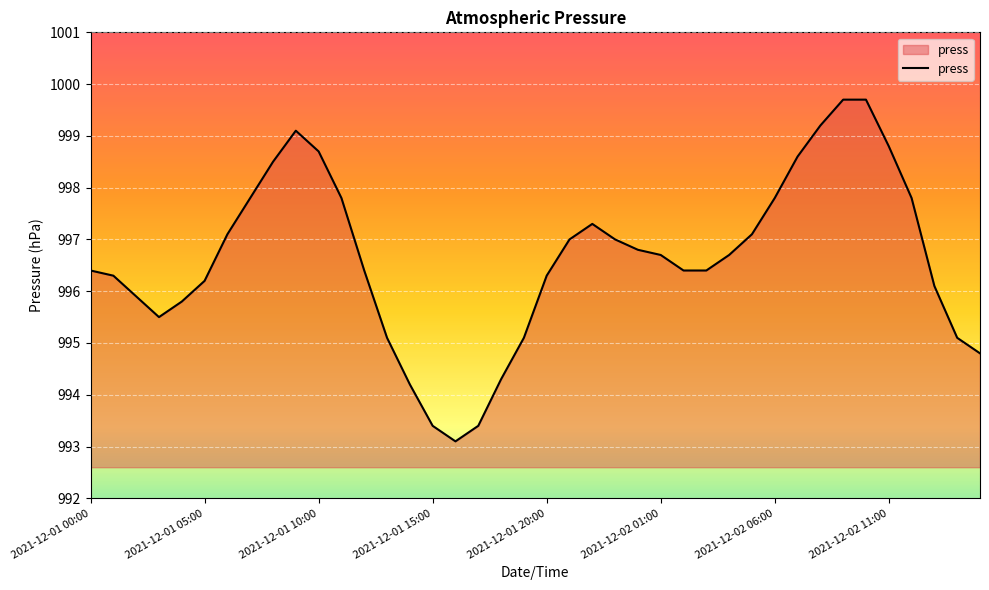

What is the minimum value shown in the chart?

993.1